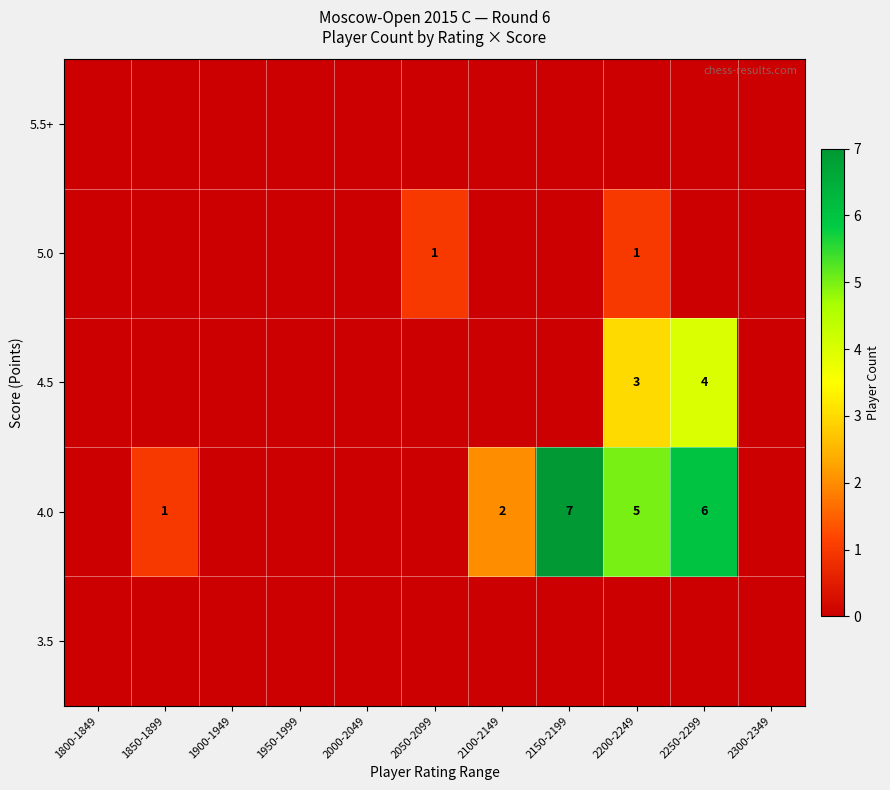

The value of 4.0 at 2250-2299 is 6. True or false?

True